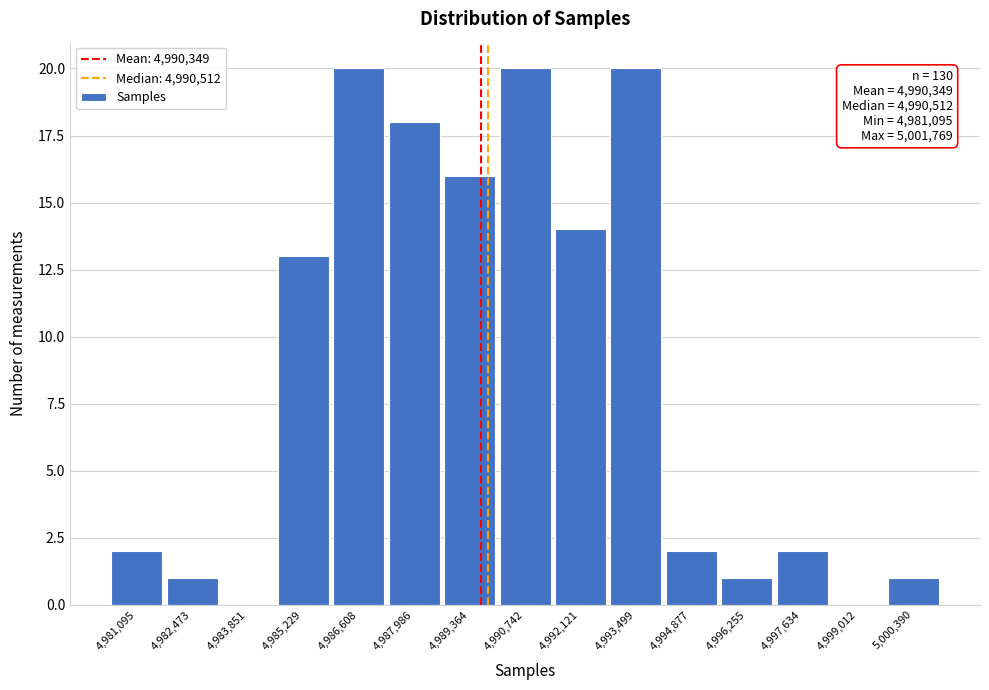

Reading left to right, extract all data points from this chart.

4,981,095=2	4,982,473=1	4,983,851=0	4,985,229=13	4,986,608=20	4,987,986=18	4,989,364=16	4,990,742=20	4,992,121=14	4,993,499=20	4,994,877=2	4,996,255=1	4,997,634=2	4,999,012=0	5,000,390=1